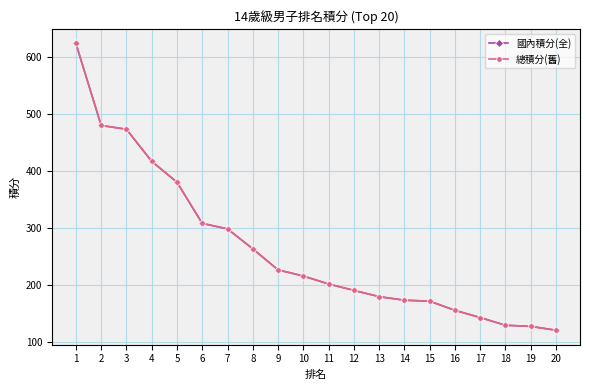

Is this an area chart (filled region under the line)?

No